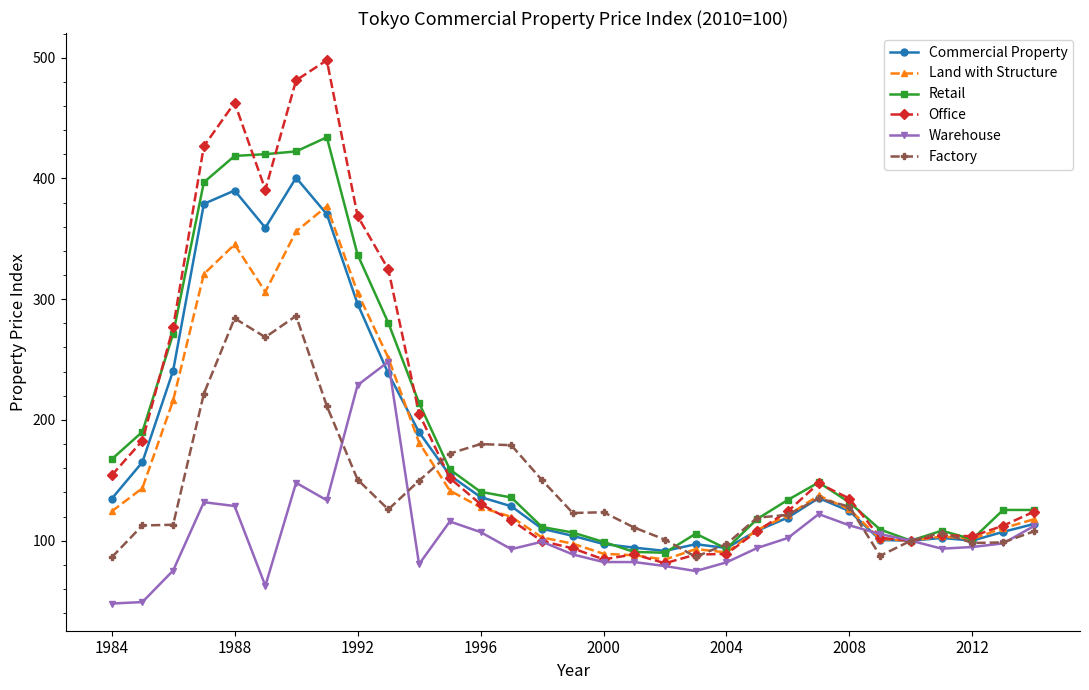

Which series has the widest spread of values?

Office